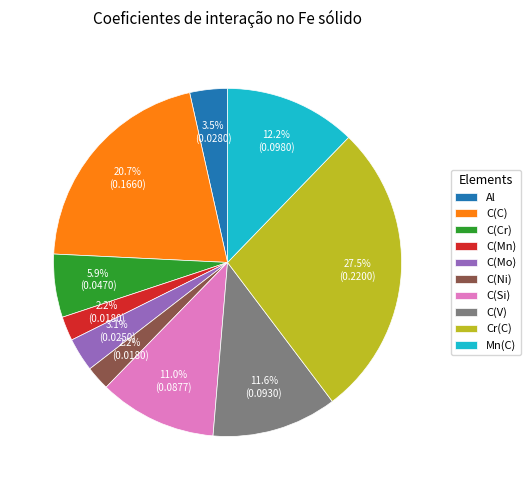

Do C(C) and C(V) together represent more than half of the pie?

No